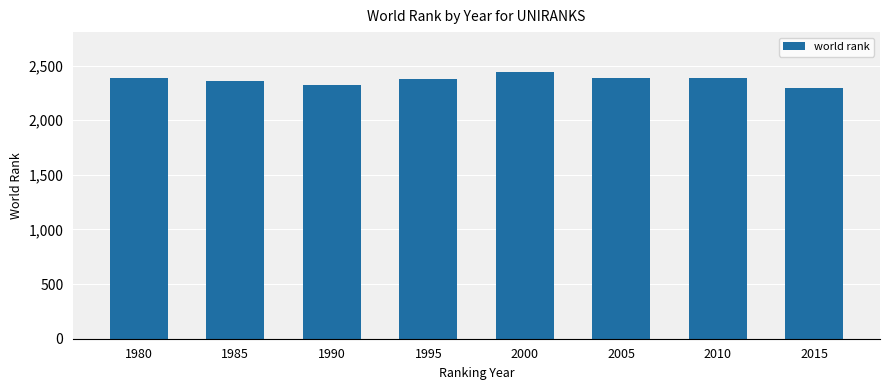

Which has a higher value, 2000 or 2015?

2000